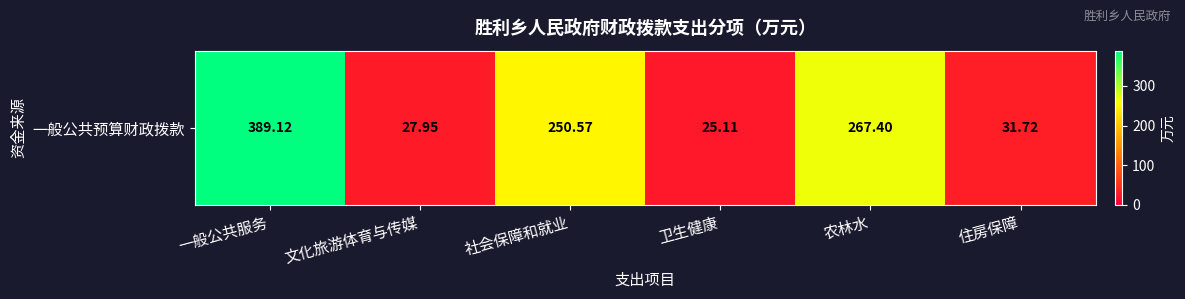

Where is the data nearest to the value 207?

社会保障和就业